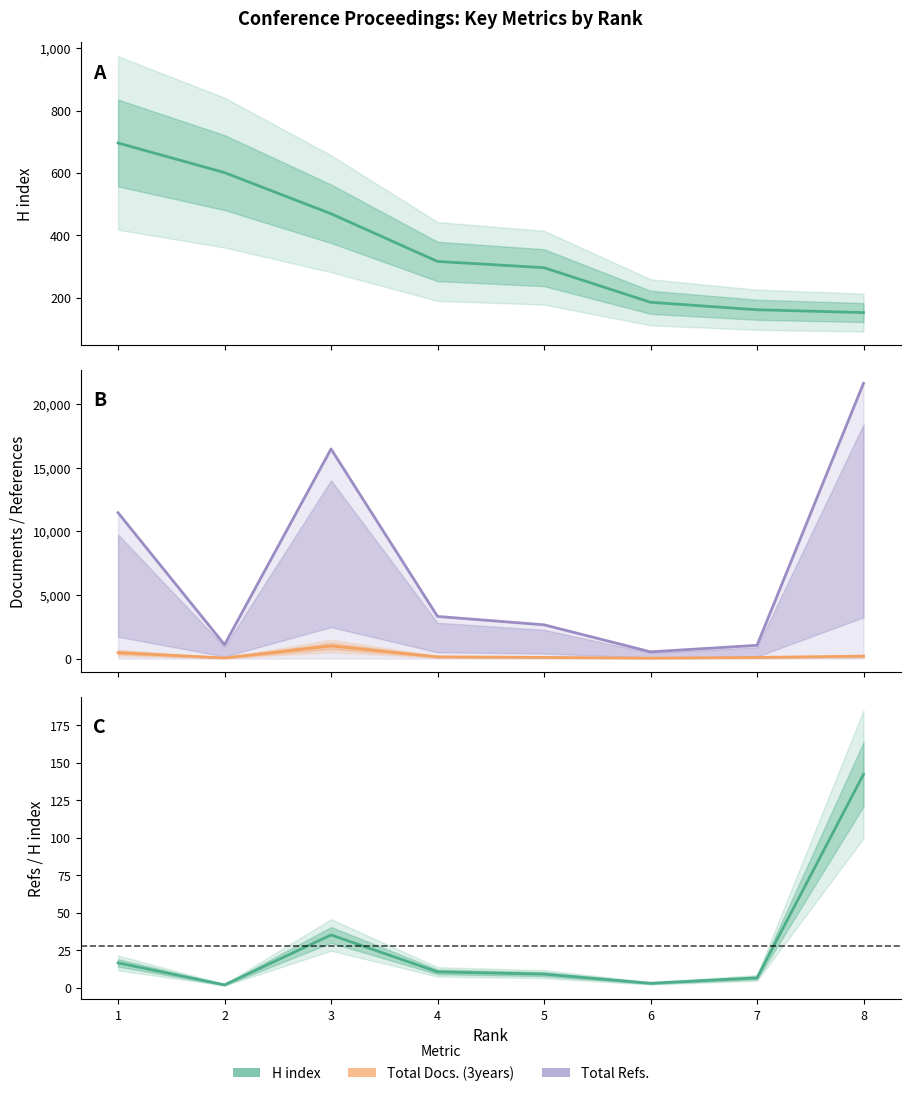

Reading right to left, extract all data points from this chart.

H index: 8=152.0	7=161.0	6=185.0	5=296.0	4=316.0	3=469.0	2=601.0	1=696.0
Total Refs.: 8=21636.0	7=1044.0	6=532.0	5=2657.0	4=3313.0	3=16476.0	2=1095.0	1=11466.0
Total Docs. (3years): 8=193.0	7=92.0	6=38.0	5=94.0	4=139.0	3=994.0	2=50.0	1=469.0
Total Refs. / H index: 8=142.3	7=6.5	6=2.9	5=9.0	4=10.5	3=35.1	2=1.8	1=16.5